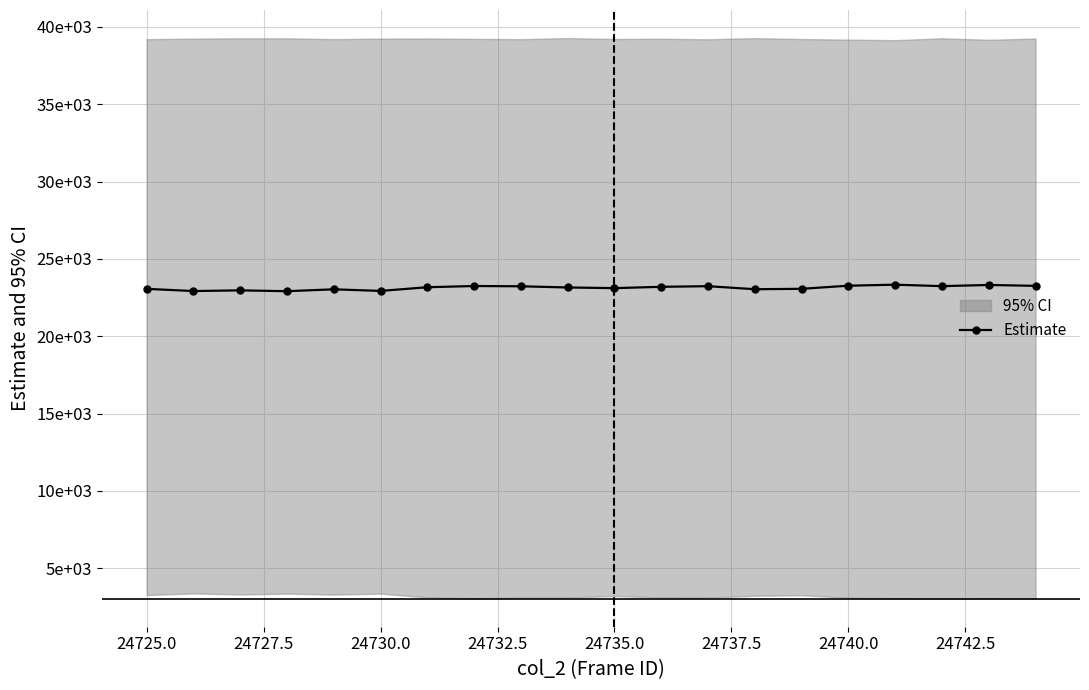

How many points are higher than both their immediate neighbors (excluding endpoints)?

6